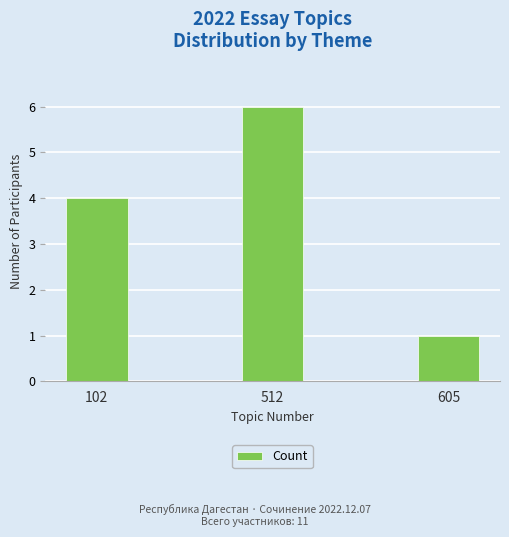

At which label is the value closest to 3?

102